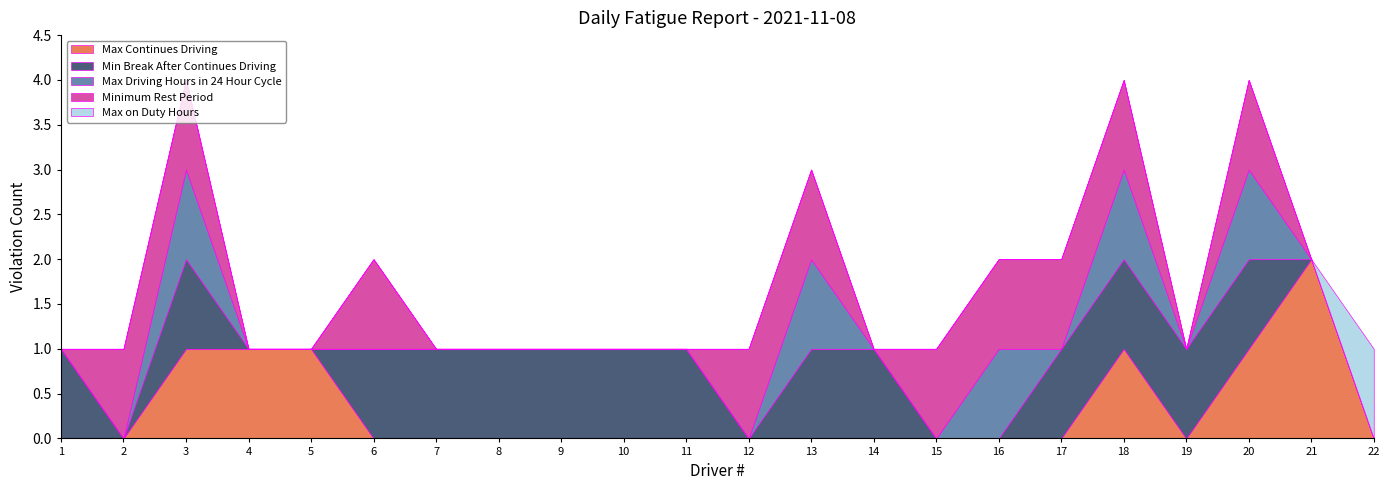

True or false: Max on Duty Hours has more than 0 interior local peaks.

False